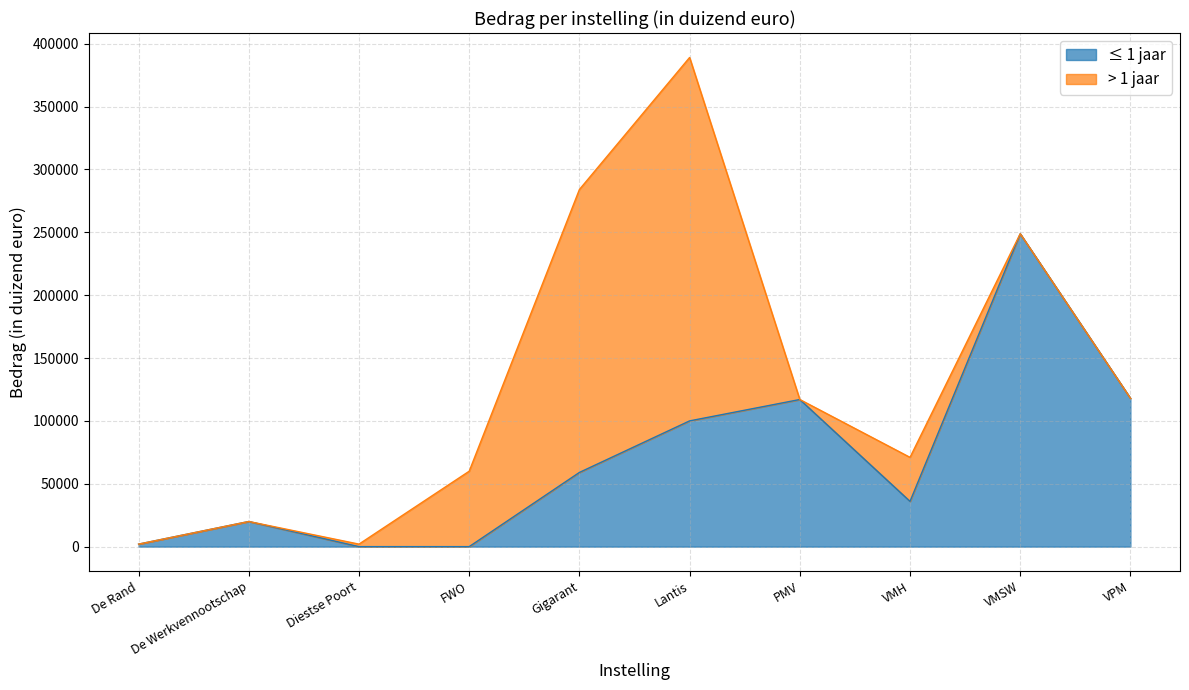

What position from the right is Diestse Poort?

8